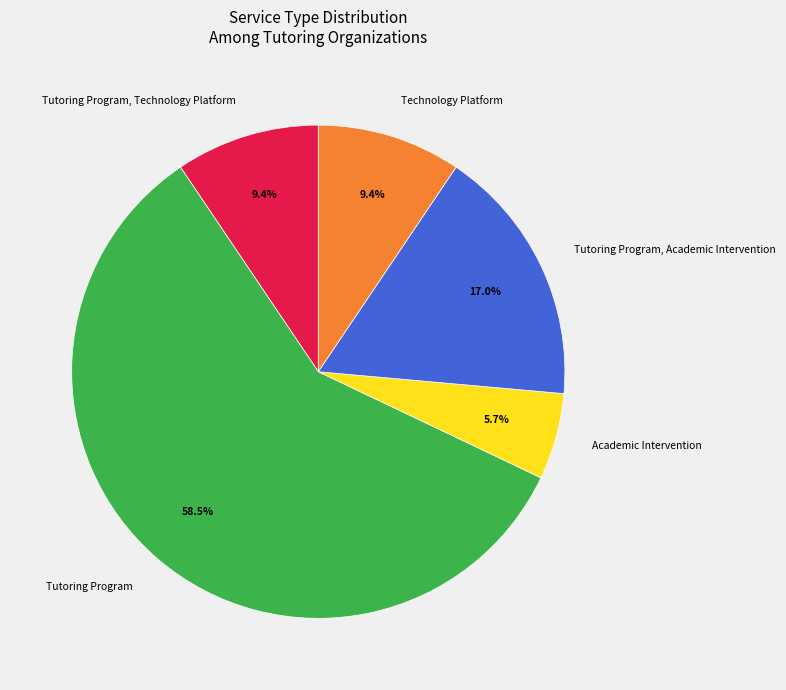

What is the ratio of the value at Tutoring Program, Technology Platform to the value at Technology Platform?

1.0